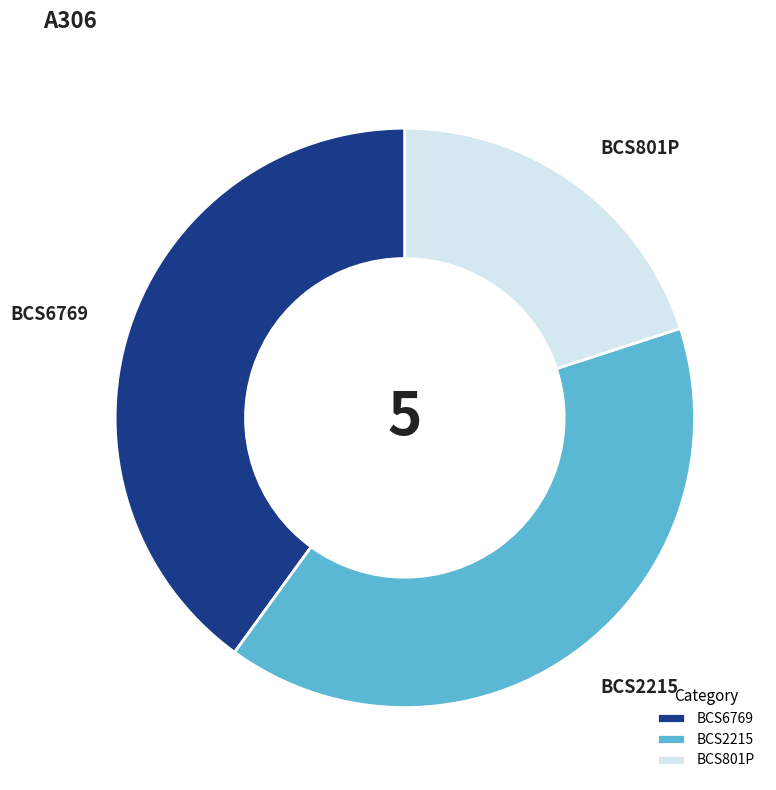

Is the sum of BCS2215 and BCS801P greater than half?

Yes